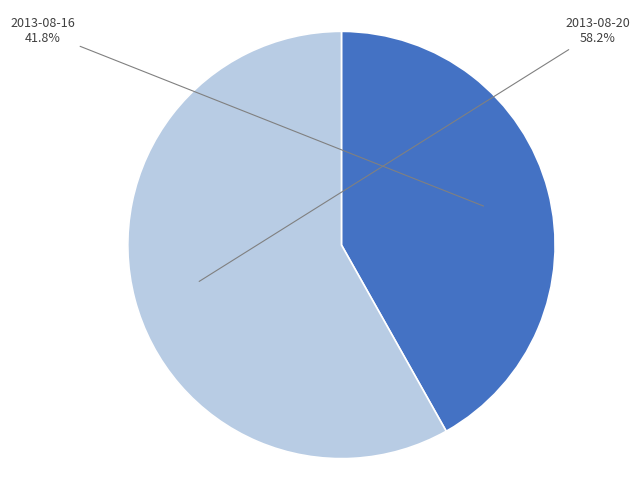

Approximately how many times larger is the value at 2013-08-20 compared to 2013-08-16?

1.4